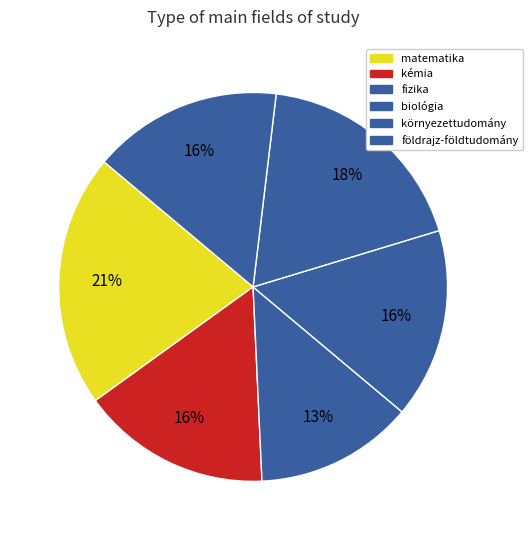

Does any single category account for the majority?

No